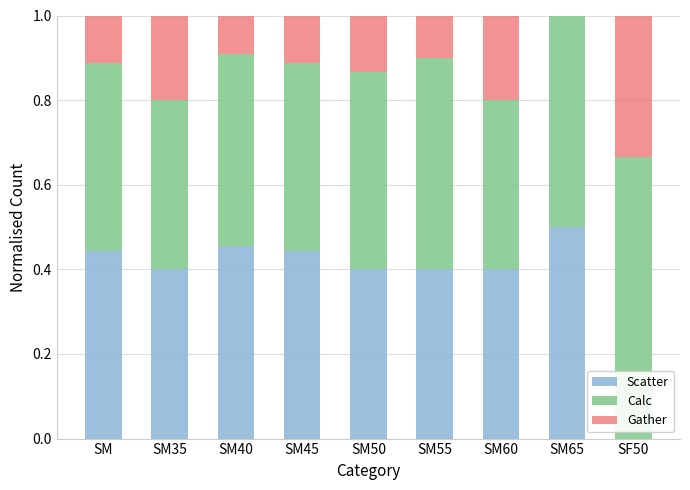

The Scatter series shows 0.3 at SM40. True or false?

False